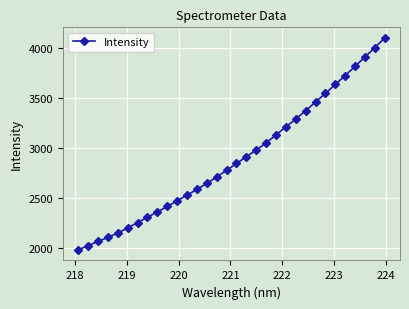

What is the value of the 1st point from the left?

1976.4